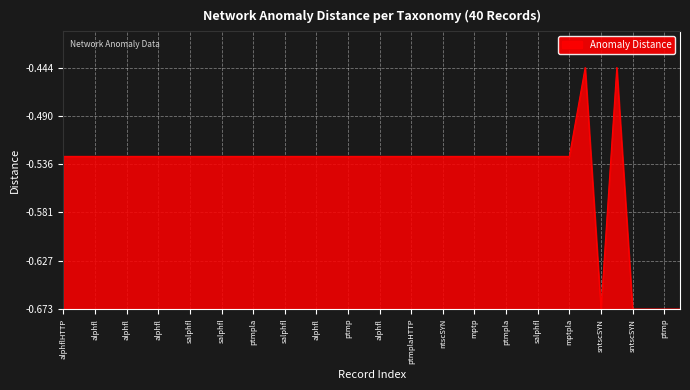

Does the chart have visible grid lines?

Yes